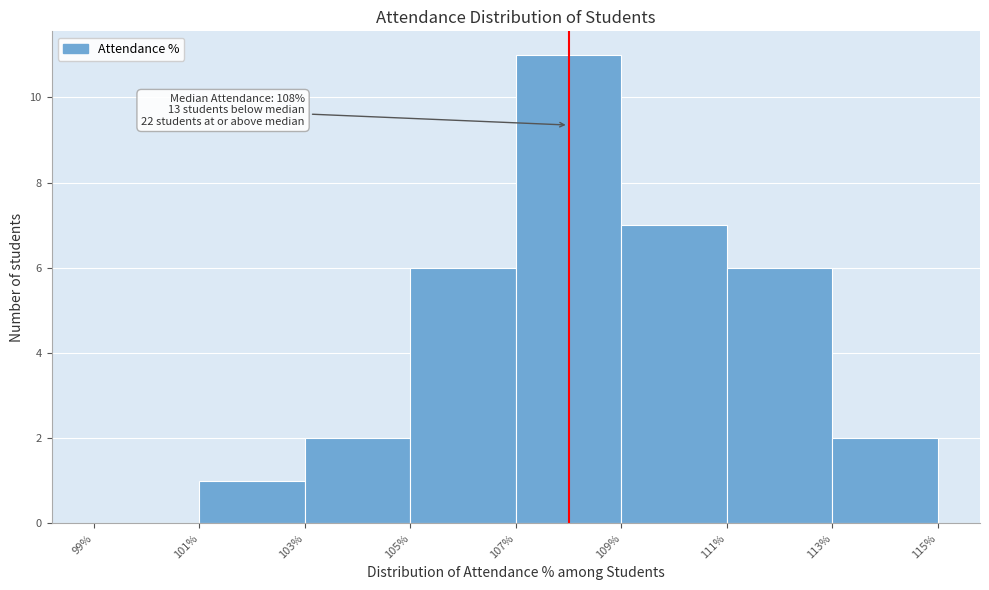

Over which range of the x-axis is the bar tallest?

107% to 109%